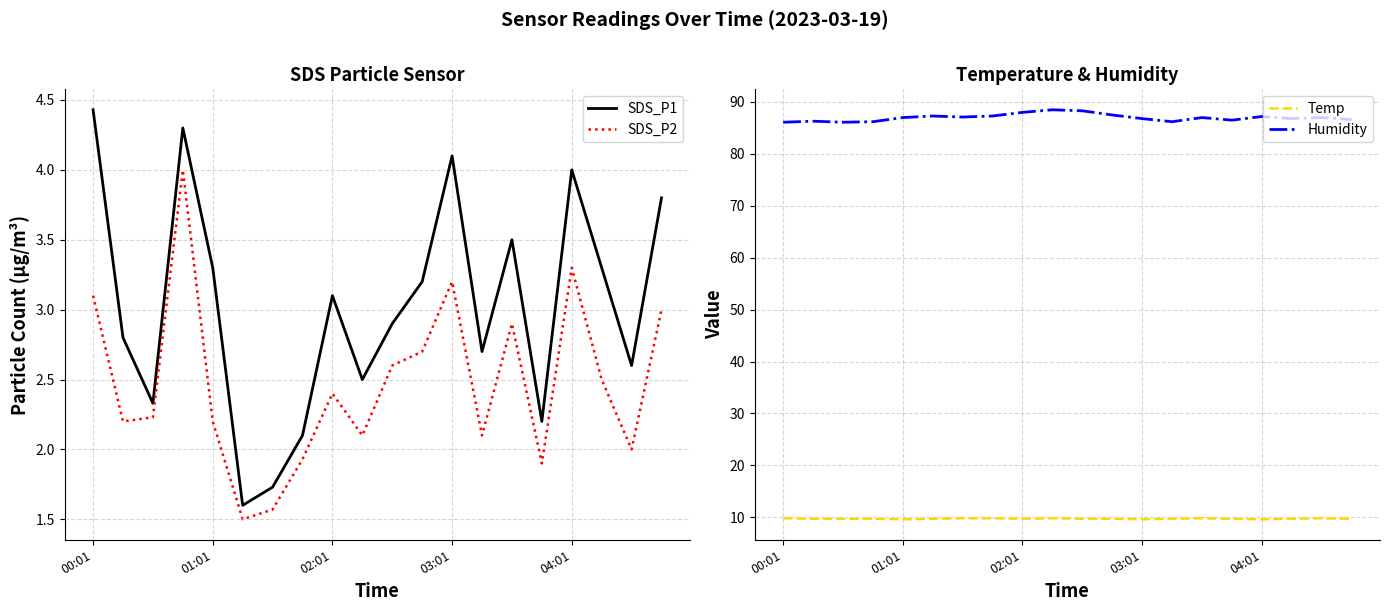

What is the value of the Temp point at the 11th from the left?

9.7